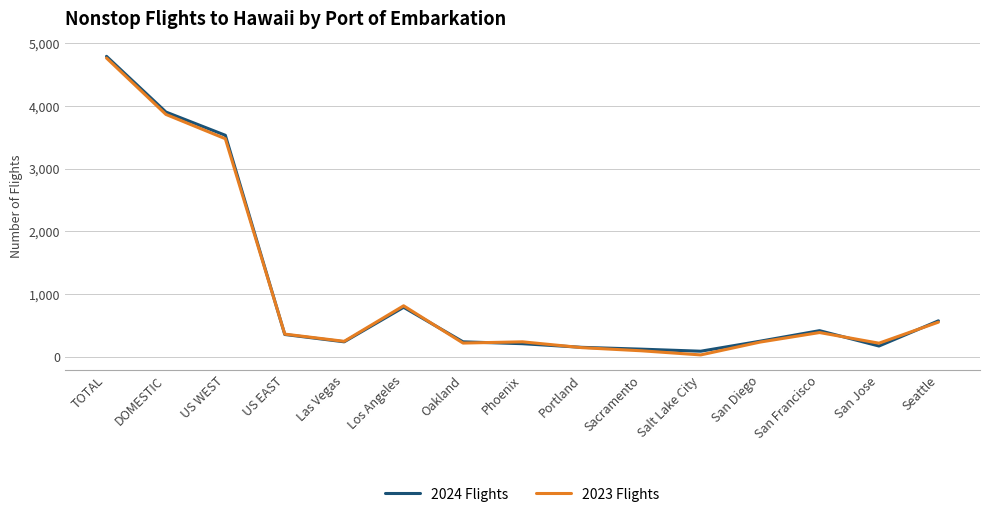

The value of 2024 Flights at US WEST is 4978. True or false?

False